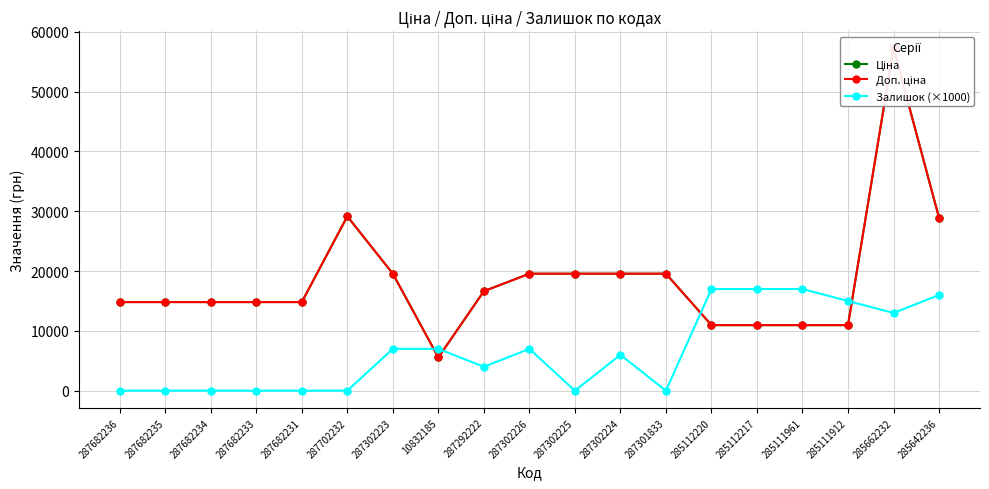

Reading left to right, what are all the values shown in this chart?

Ціна: 14817.6	14817.6	14817.6	14817.6	14817.6	29152.3	19564.9	5560.3	16636.8	19564.9	19564.9	19564.9	19564.9	10964.4	10964.4	10964.4	10964.4	57258.0	28901.7
Доп. ціна: 14817.6	14817.6	14817.6	14817.6	14817.6	29152.3	19564.9	5560.3	16636.8	19564.9	19564.9	19564.9	19564.9	10964.4	10964.4	10964.4	10964.4	57258.0	28901.7
Залишок (×1000): 0.0	0.0	0.0	0.0	0.0	0.0	7000.0	7000.0	4000.0	7000.0	0.0	6000.0	0.0	17000.0	17000.0	17000.0	15000.0	13000.0	16000.0